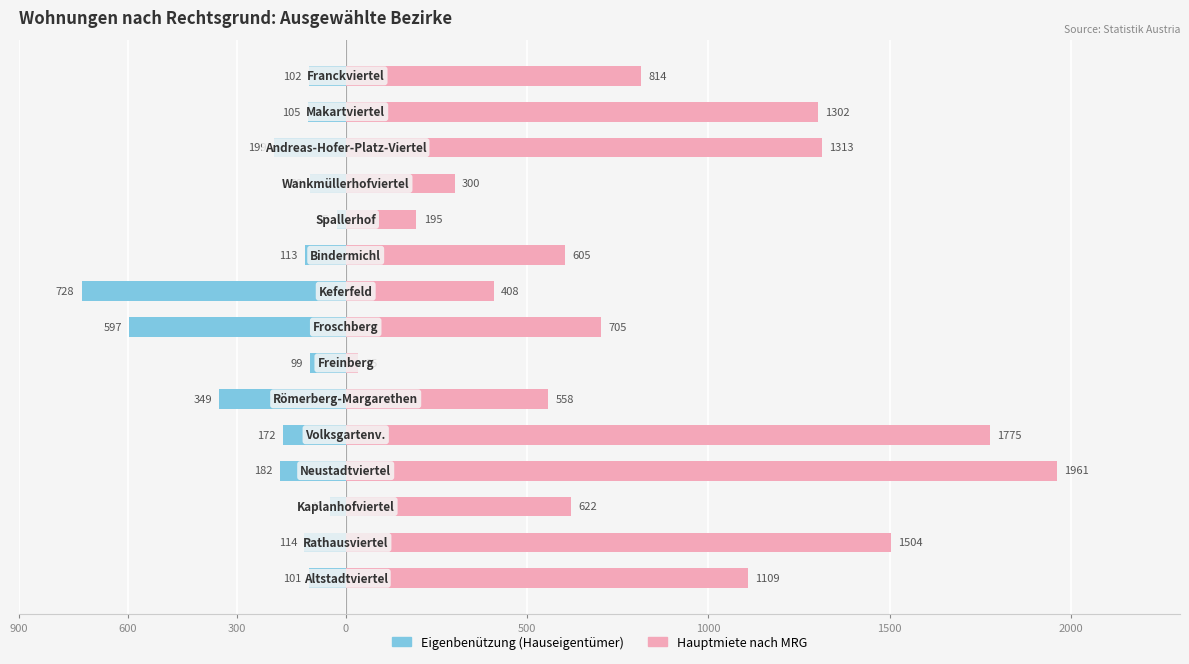

Are the bars grouped side by side (vs. stacked)?

Yes